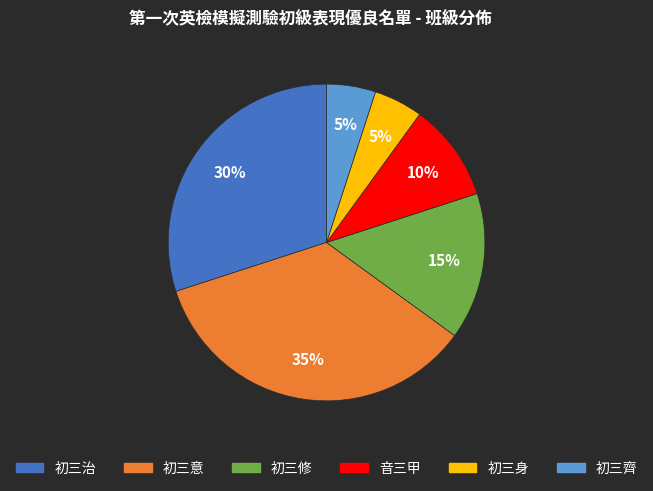

To the nearest percent, what portion does 初三齊 represent?

5%